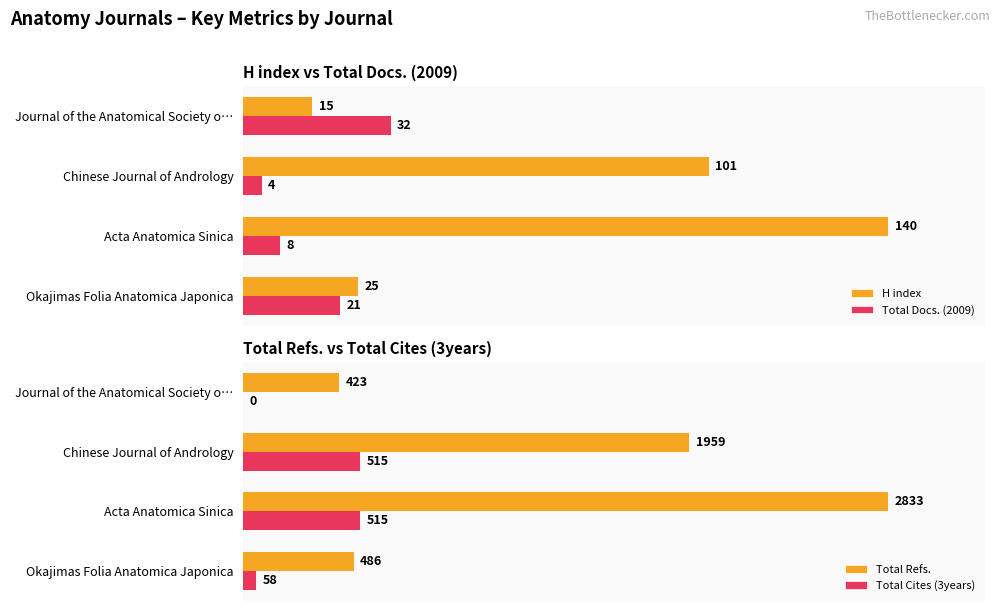

The value of Total Refs. at 1 is 1822. True or false?

False